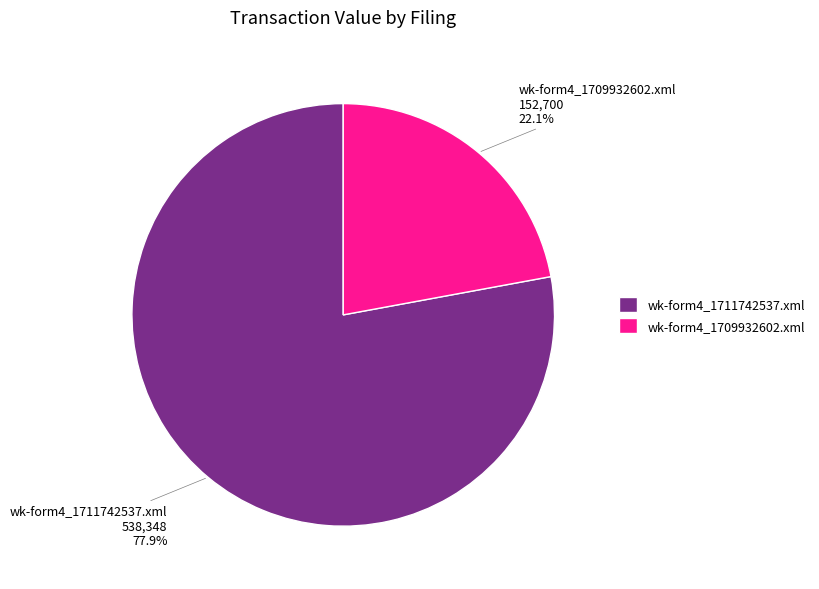

Rank the categories by value from lowest to highest.

wk-form4_1709932602.xml, wk-form4_1711742537.xml